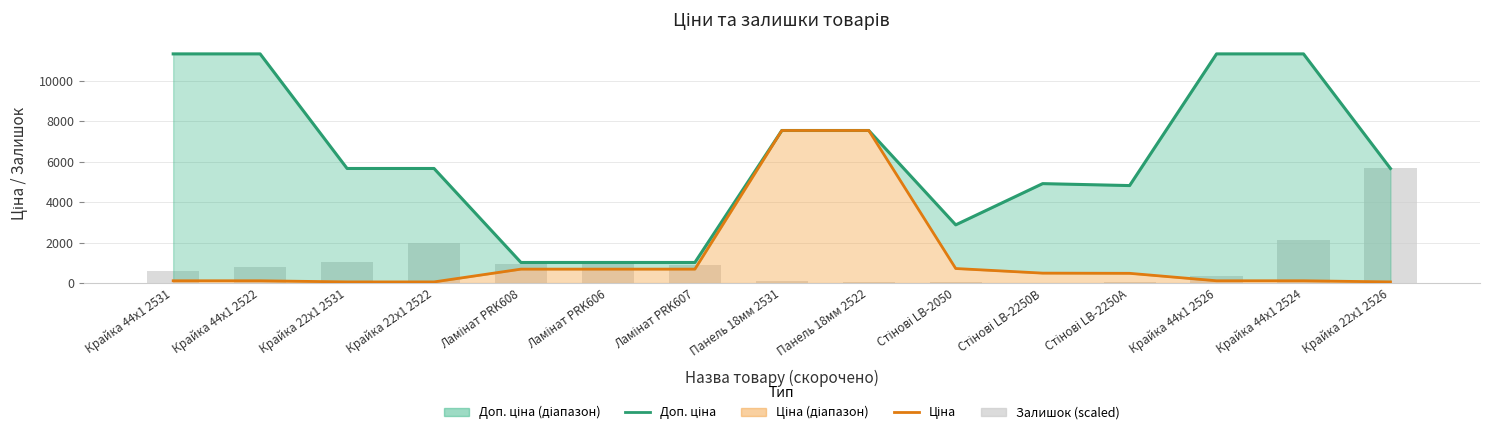

How many values in the Доп. ціна series are below 5667?

6